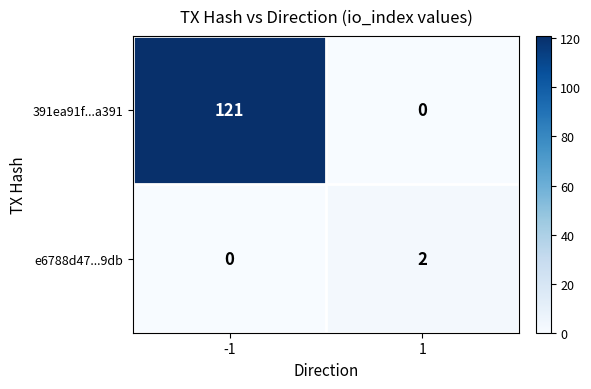

How many values in the 391ea91f...a391 series are below 121?

1